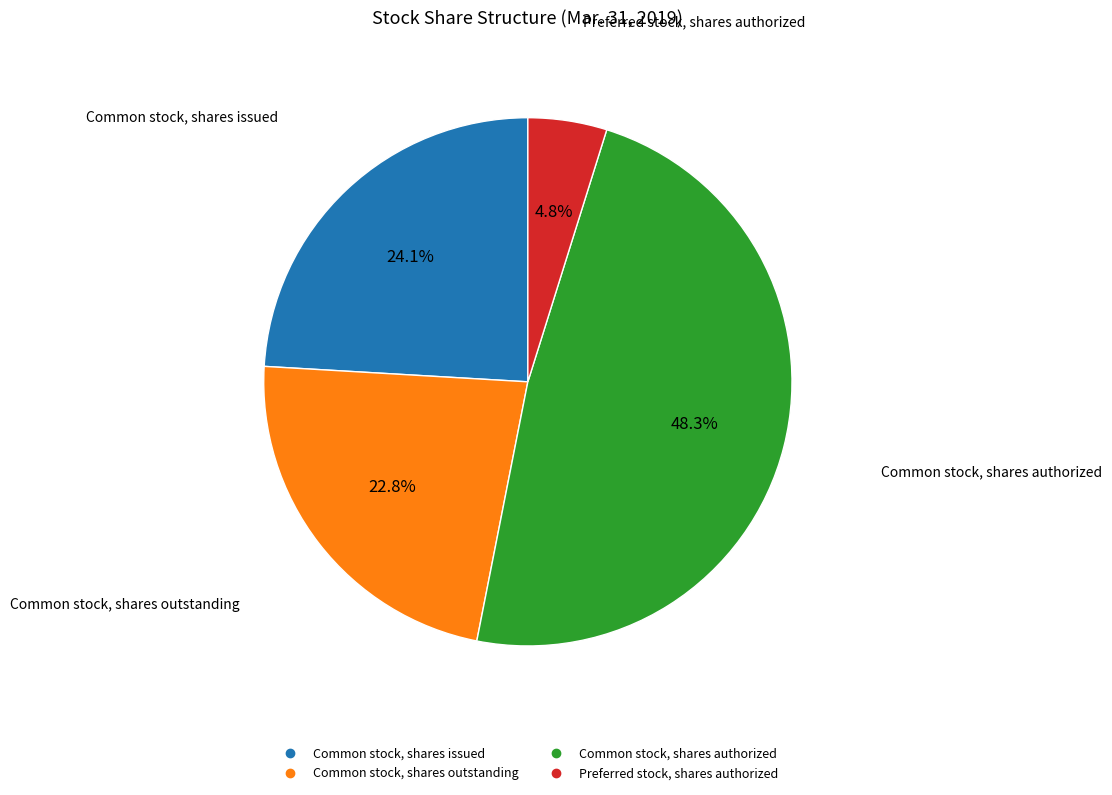

Does Common stock, shares outstanding represent more than half of the total?

No